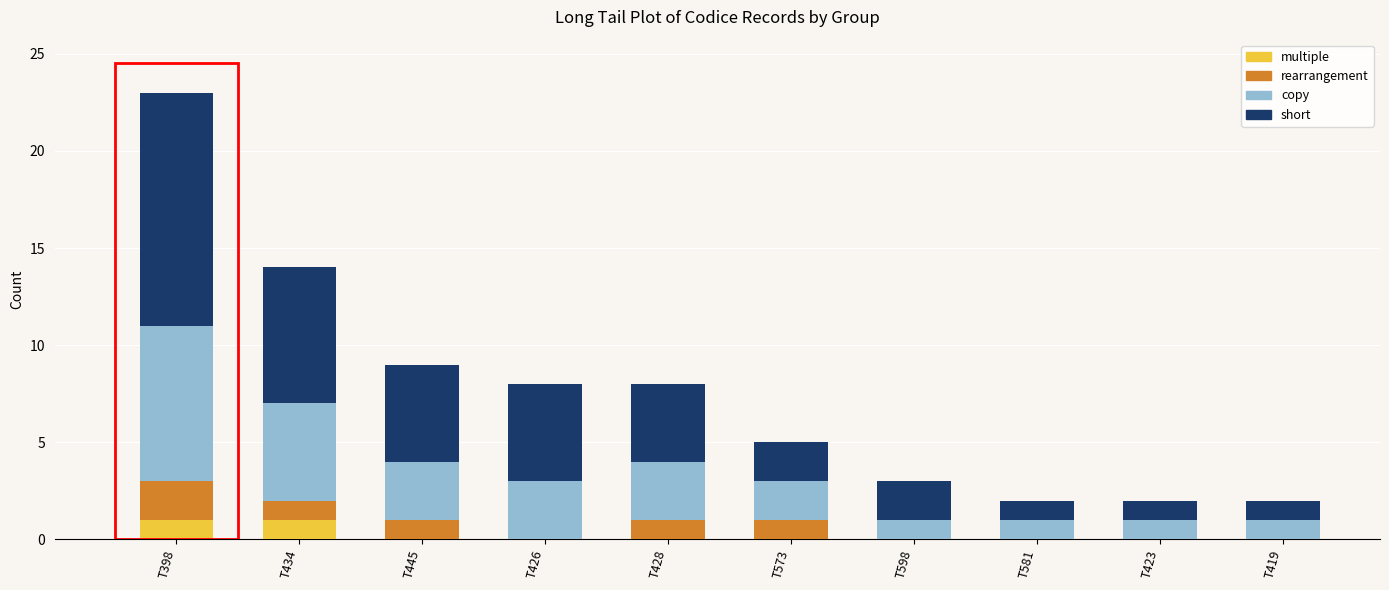

Is it true that multiple equals 1 at T398?

True